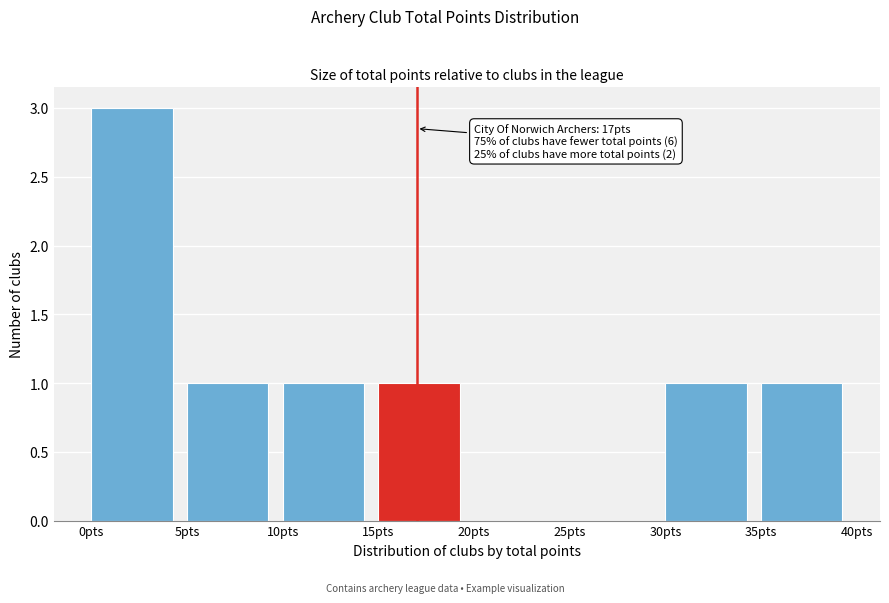

Which range on the x-axis has the tallest bar?

0 to 5